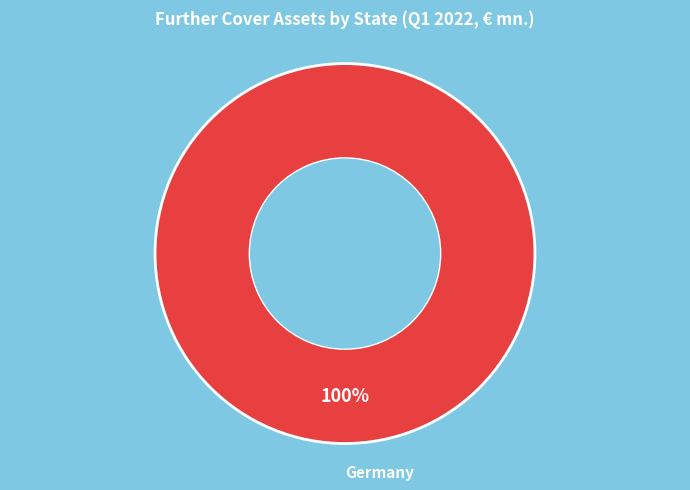

Which category accounts for the majority?

Germany